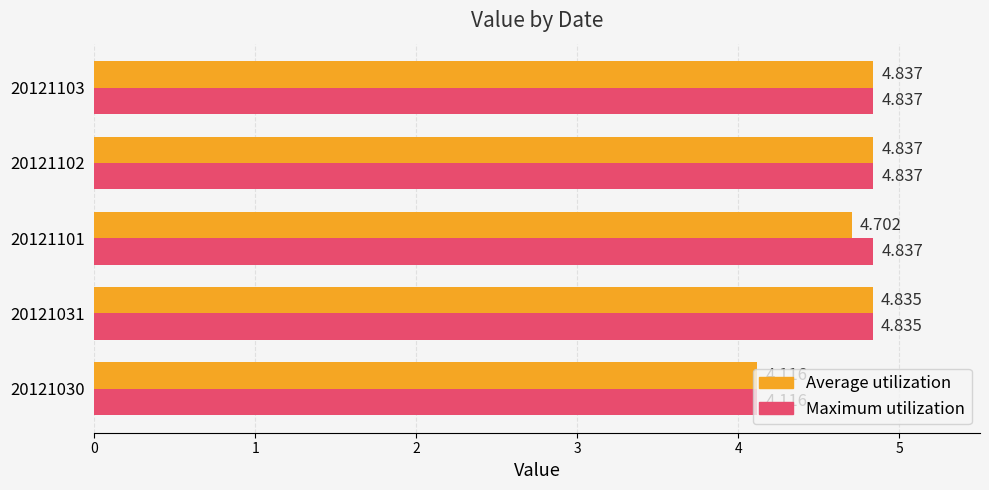

Which series changed the most between 20121101 and 20121103?

Average utilization